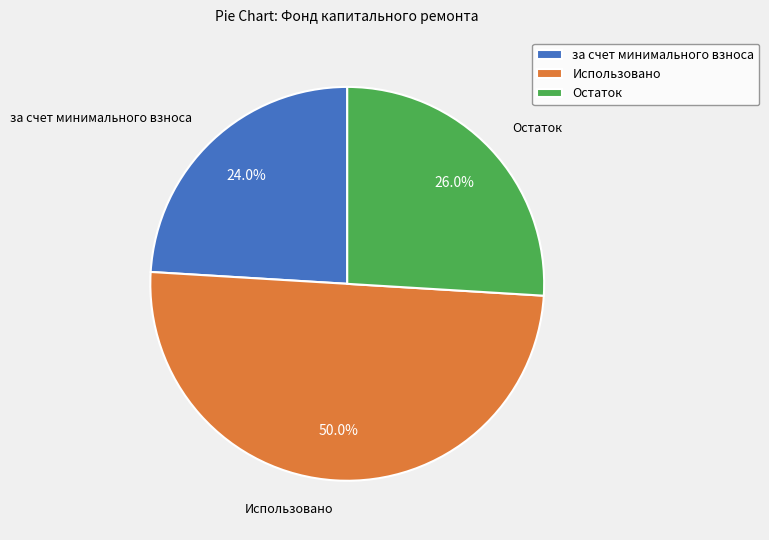

Count the number of slices in the pie.

3